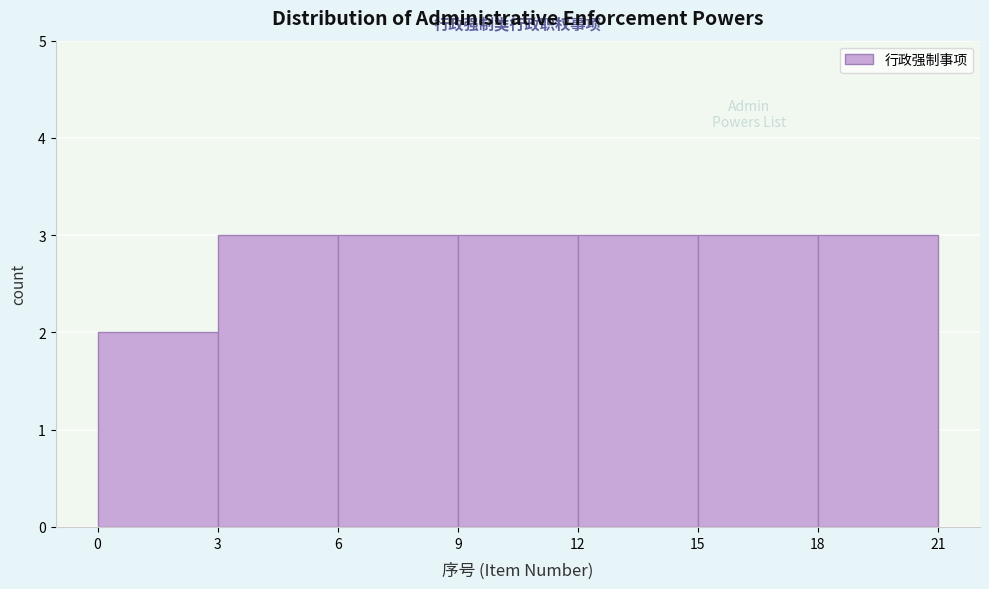

Reading left to right, list every bar in this chart as the range it spans on the x-axis followed by its height. The values are not printed on the chart, so give them approximately, as read against the axis.

0 to 3: 2
3 to 6: 3
6 to 9: 3
9 to 12: 3
12 to 15: 3
15 to 18: 3
18 to 21: 3